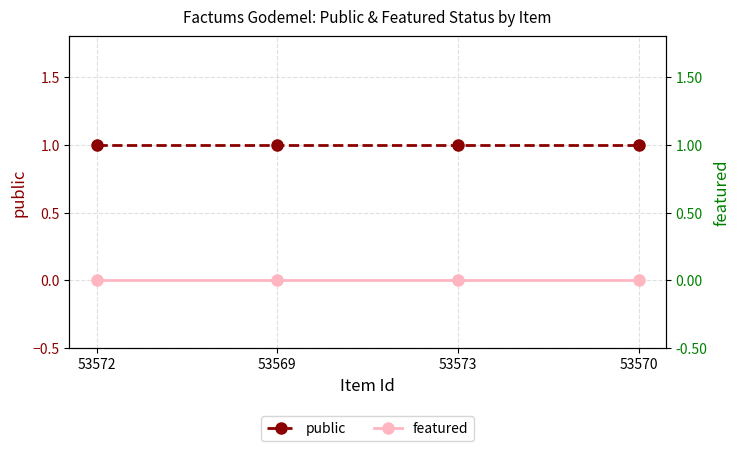

True or false: public has a value of 1 at 53569.

True